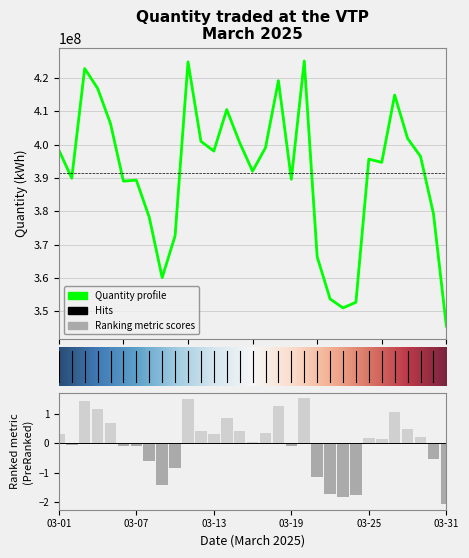

Does the chart contain stacked bars?

No